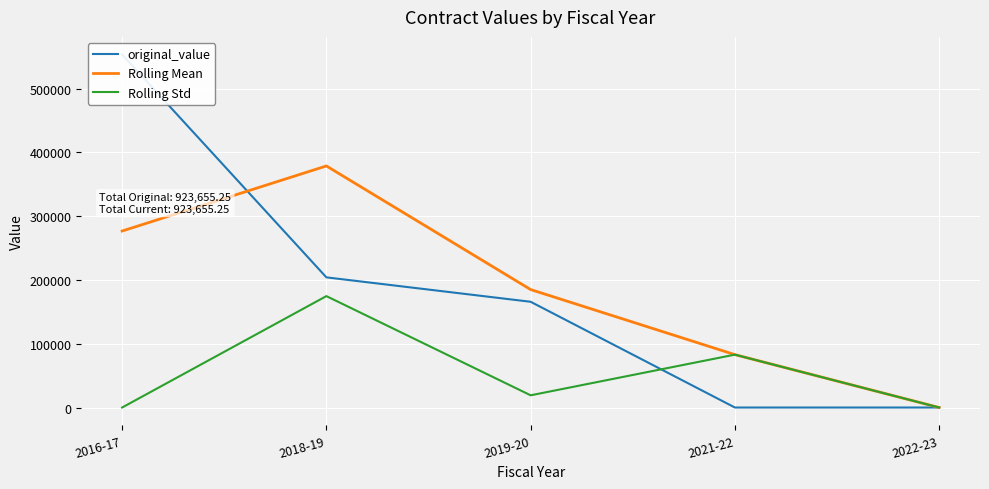

What is the label of the 1st point from the left?

2016-17